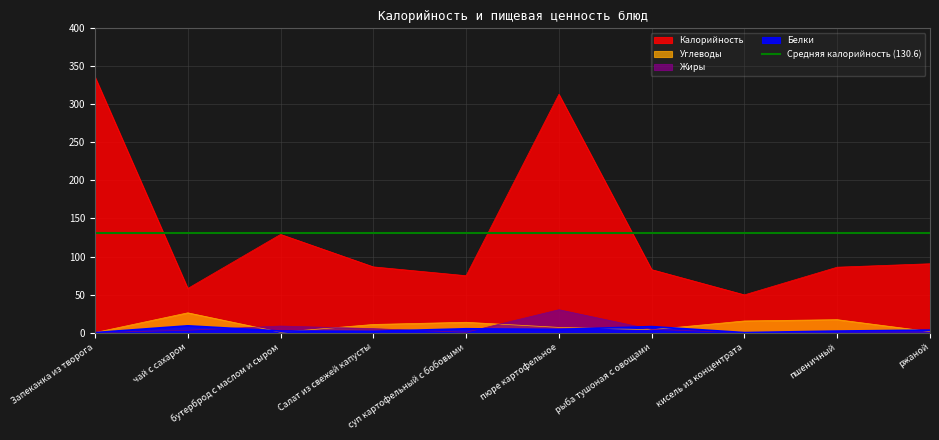

How many data points does each series have?

10